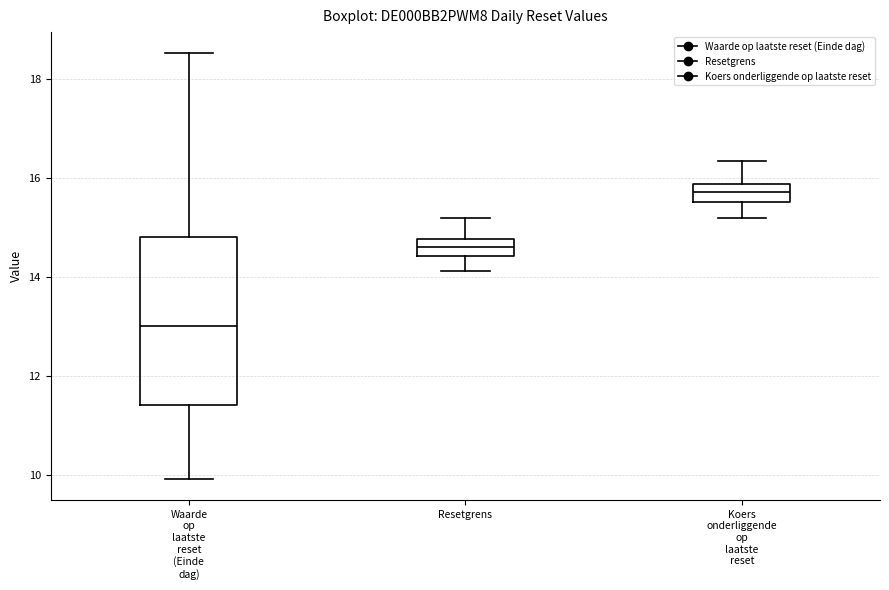

Reading left to right, transcribe this box plot: for each box, give where its median line is, the range the box spans, and where its two whiskers end, as read against the y-axis. The values are not printed on the chart, so give them approximately, as read against the axis.

Waarde op laatste reset (Einde dag): median 13.0, box 11.4 to 14.8, whiskers 10.0 to 18.6
Resetgrens: median 14.6, box 14.4 to 14.8, whiskers 14.2 to 15.2
Koers onderliggende op laatste reset: median 15.8 (inside the box), box 15.6 to 15.8, whiskers 15.2 to 16.4